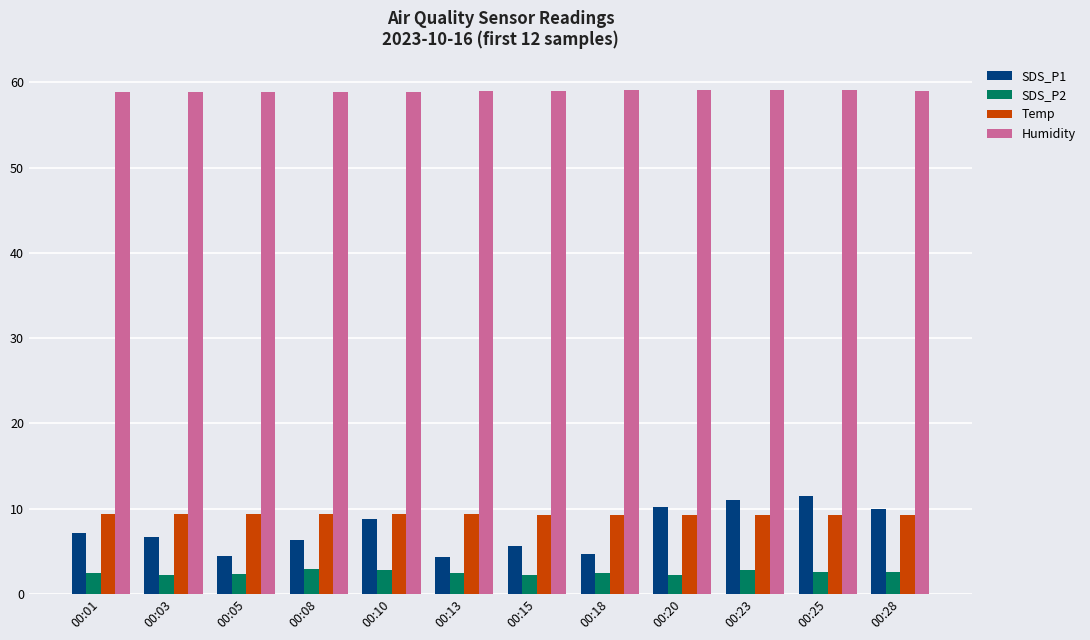

What is the value of the Humidity bar at the 4th from the left?

58.9